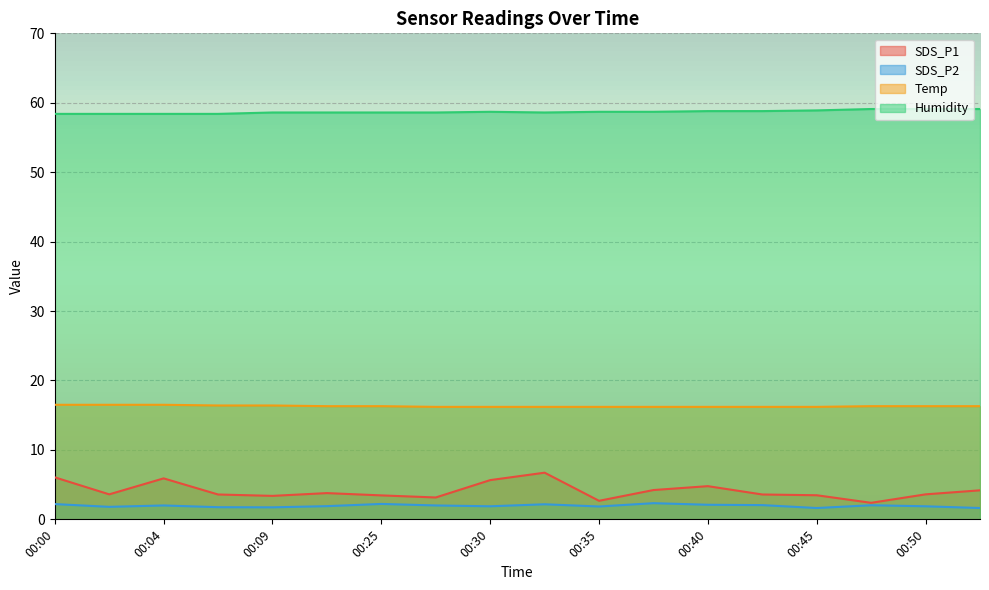

What is the spread (max minus min) of values at 00:47?

57.1